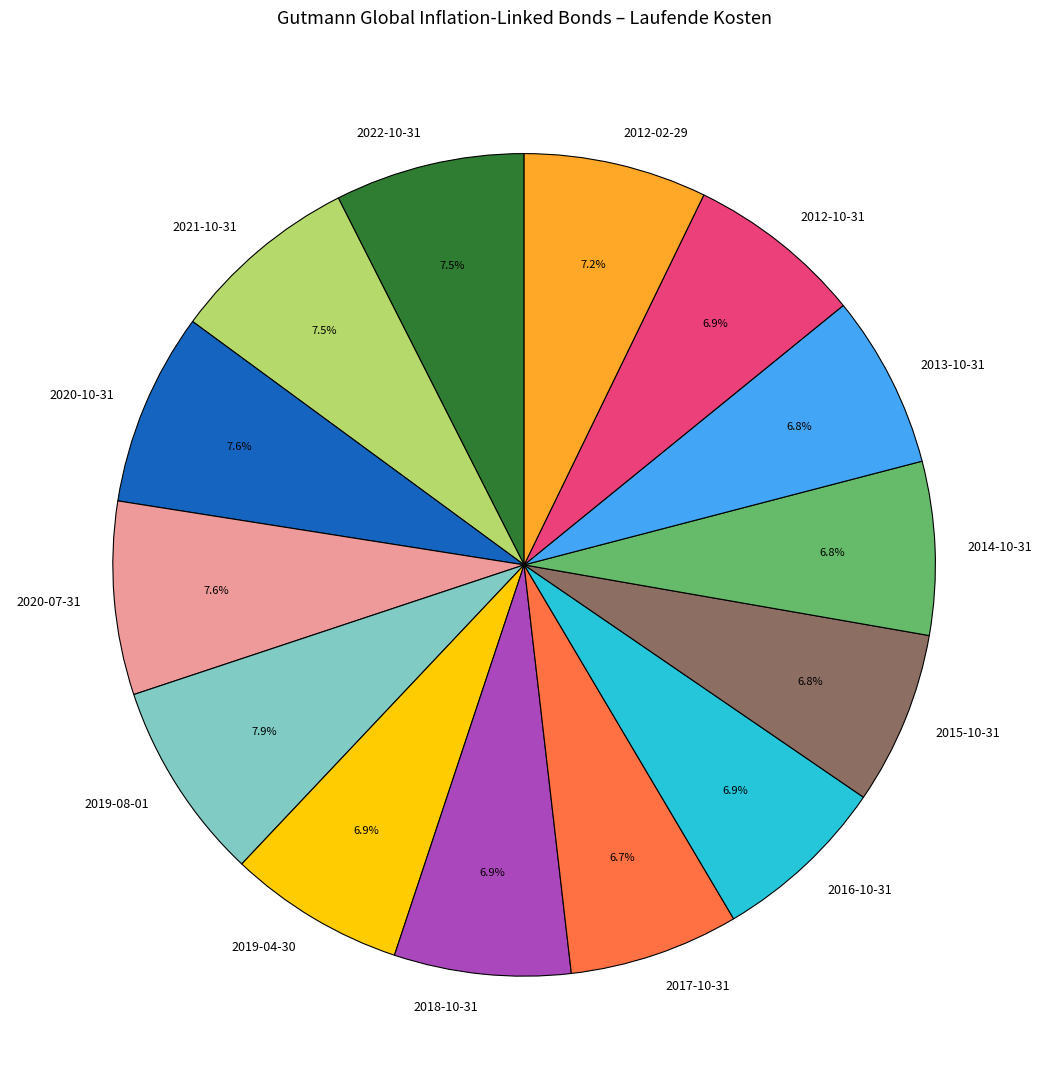

Is the sum of 2019-08-01 and 2019-04-30 greater than half?

No